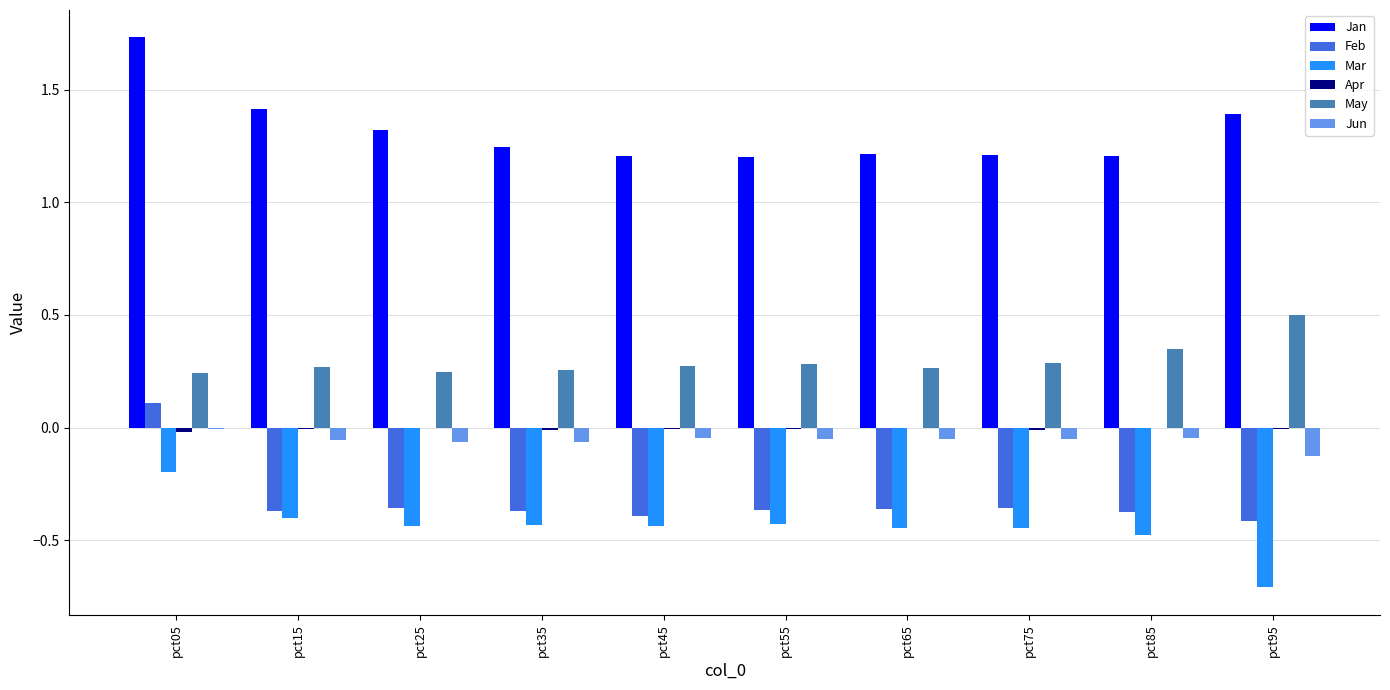

What is the total value across all series at pct55?

0.6